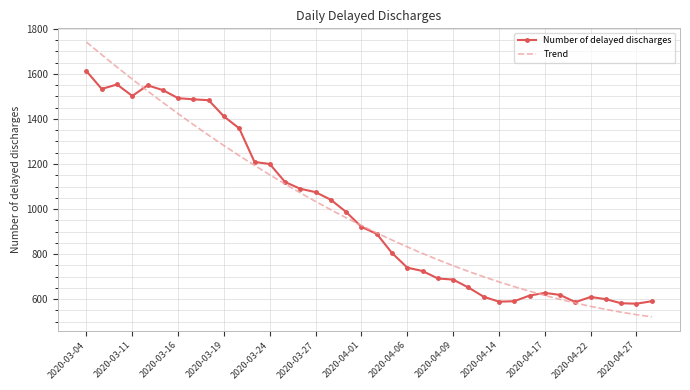

What is the difference between the second highest and minimum values in the Number of delayed discharges series?

973.0